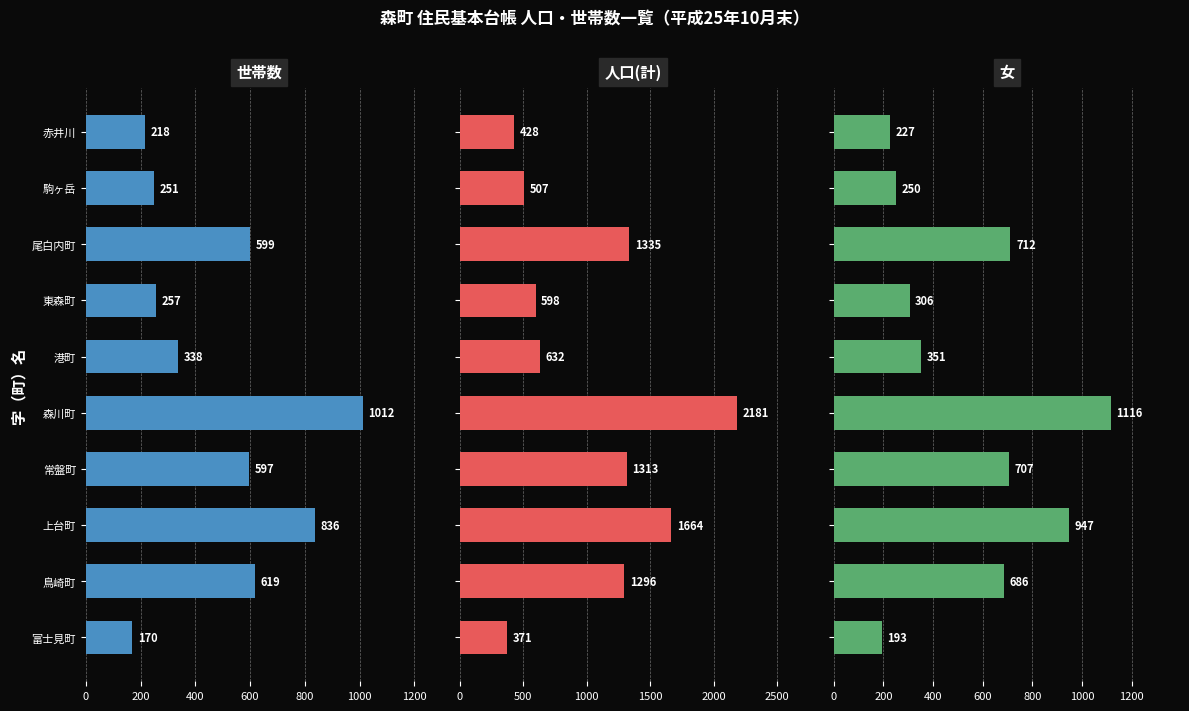

Which series has the largest total across all categories?

人口(計)